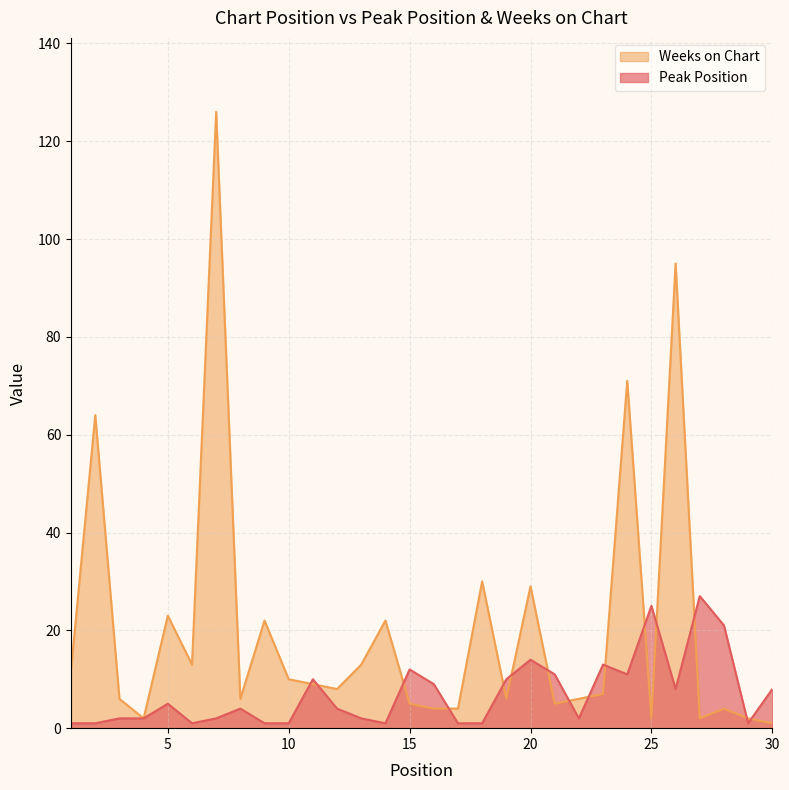

What is the difference between the highest and lowest values at 12?

4